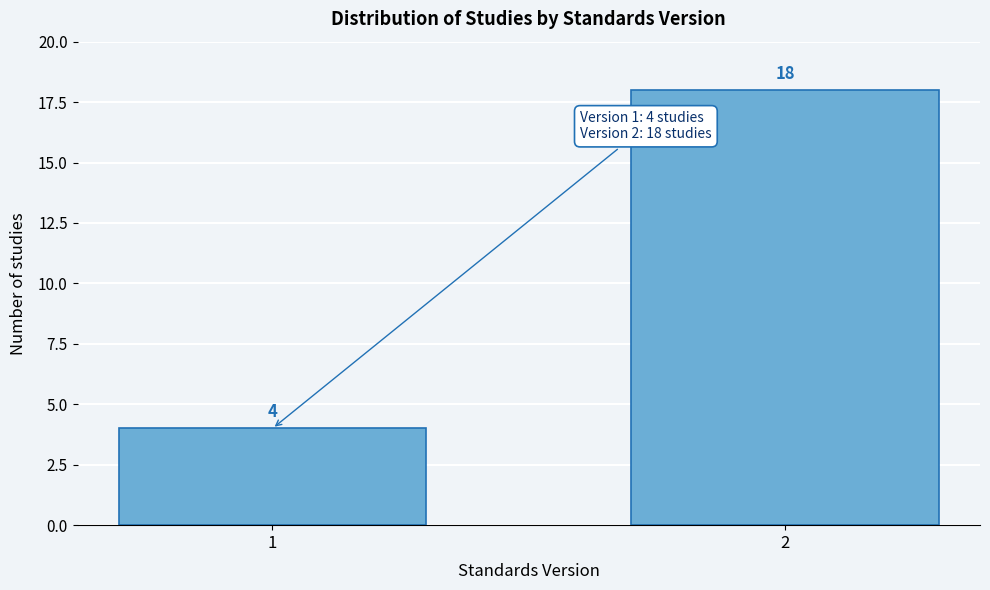

Reading right to left, extract all data points from this chart.

18	4